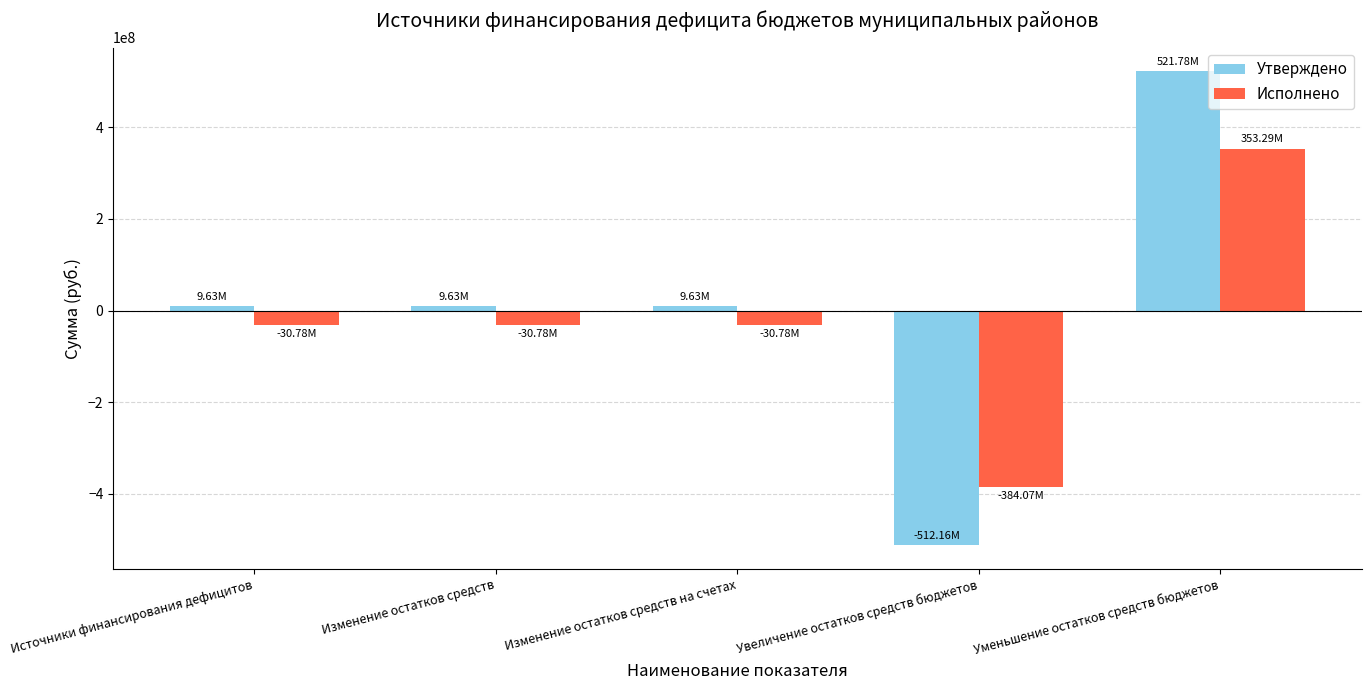

How many values in the Утверждено series exceed 9625820?

4